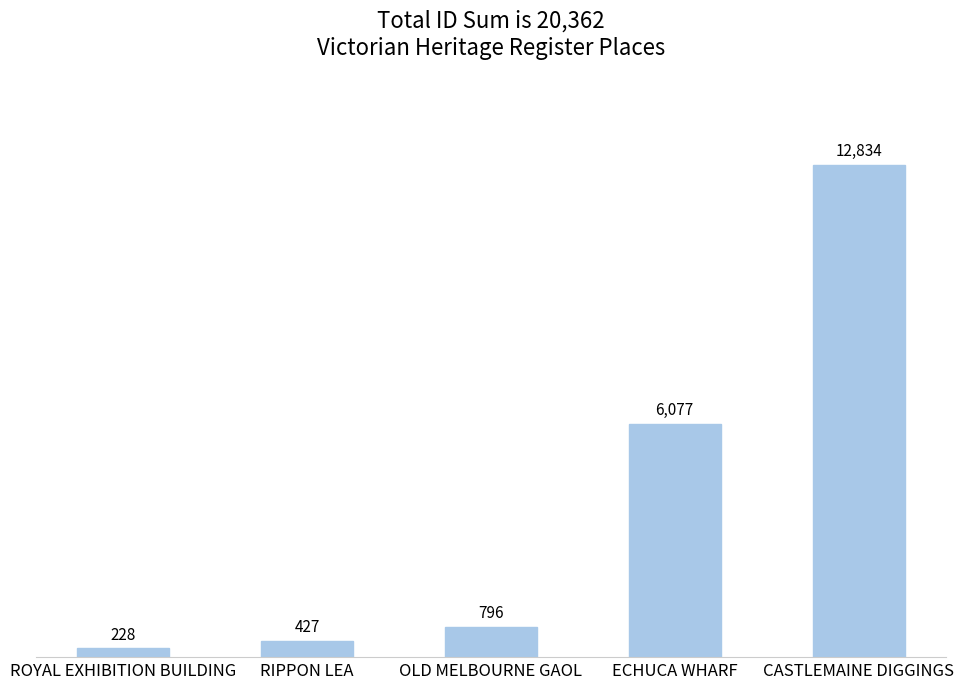

True or false: the data shows 9235 at ECHUCA WHARF.

False